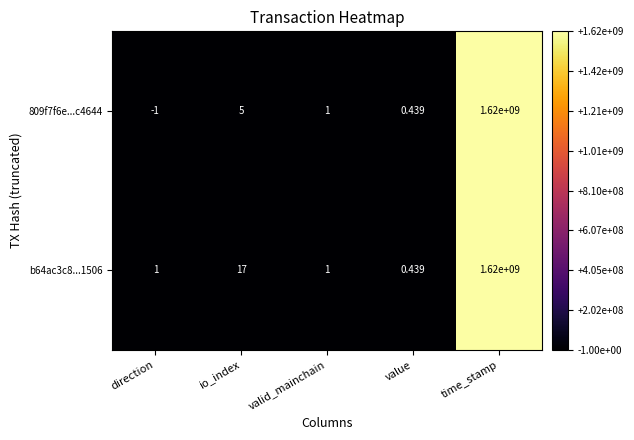

Which category has the lowest value in the b64ac3c8...1506 series?

value